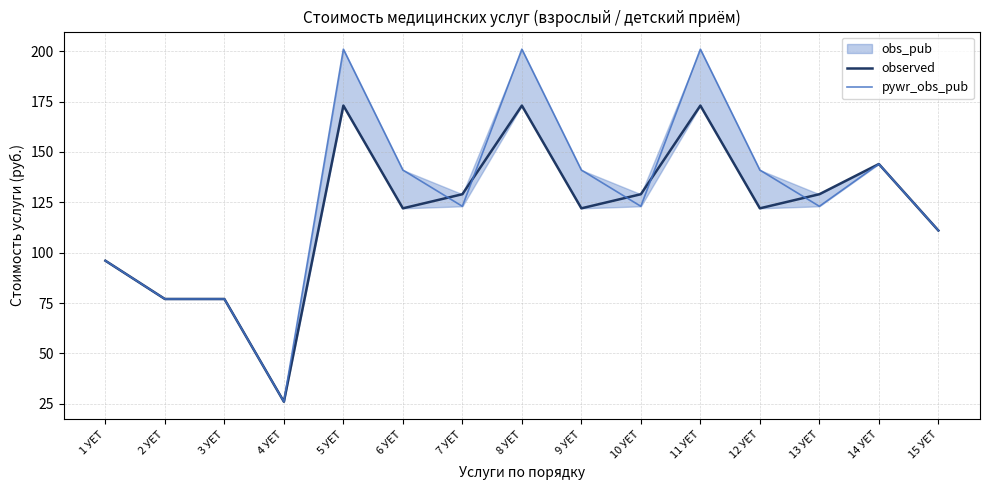

Which series has the widest spread of values?

pywr_obs_pub